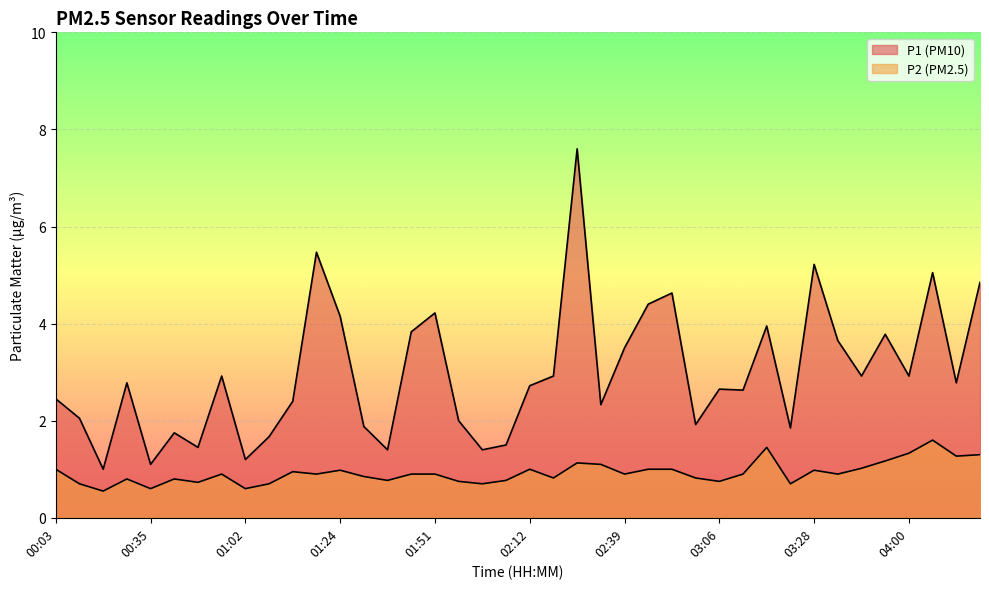

List the series in order of their peak value, lowest first.

P2, P1